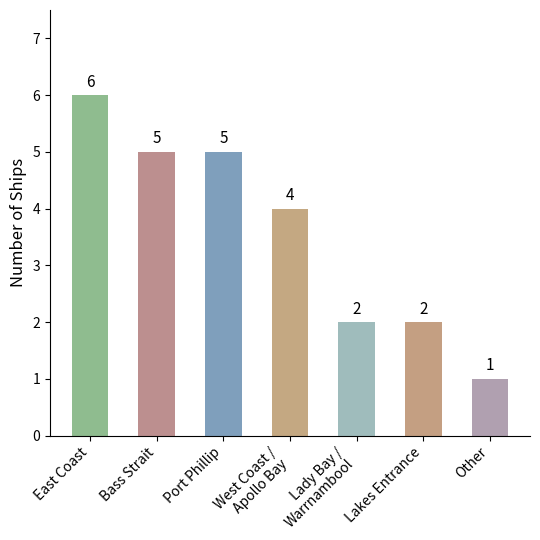

What is the value of the 2nd bar from the left?

5